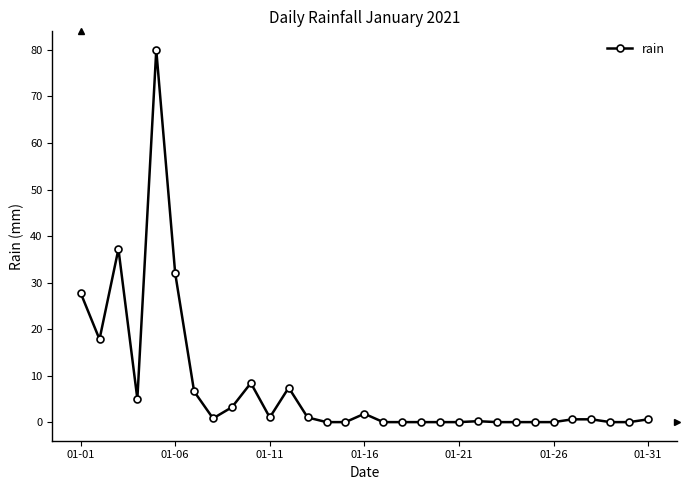

True or false: the data has more than 2 interior local peaks.

True